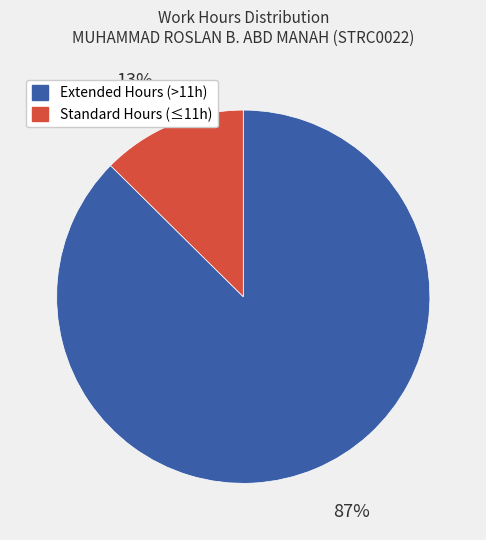

To the nearest percent, what is the average slice percentage?

50%